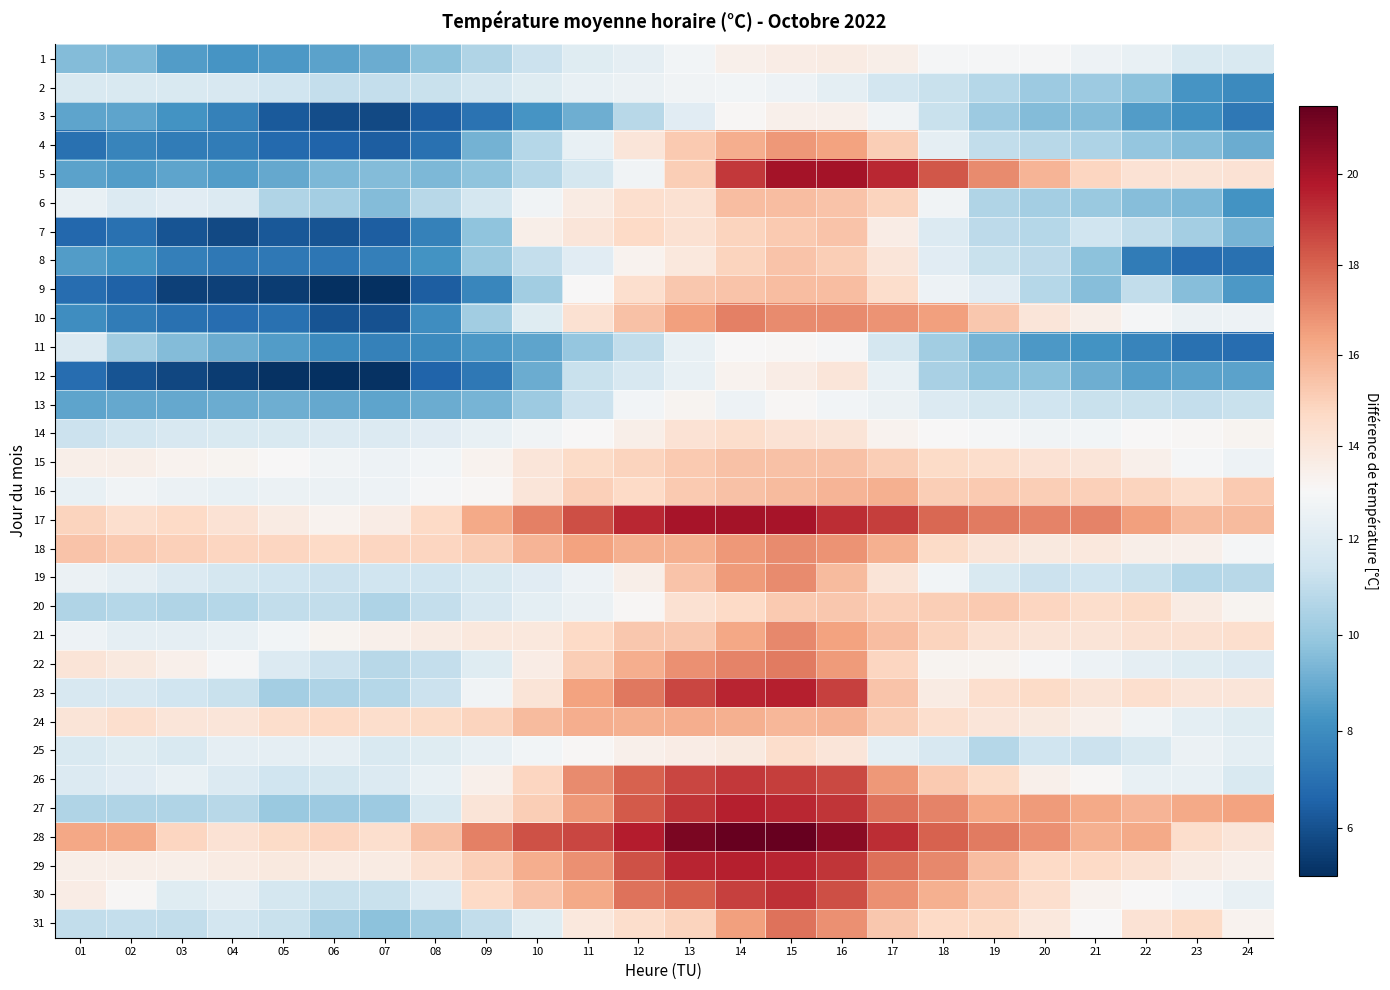

Reading left to right, extract all data points from this chart.

1: 01=9.5	02=9.4	03=8.5	04=8.3	05=8.4	06=8.7	07=9.0	08=9.7	09=10.6	10=11.3	11=12.0	12=12.3	13=12.8	14=13.4	15=13.6	16=13.7	17=13.5	18=12.9	19=12.9	20=12.9	21=12.6	22=12.4	23=11.8	24=11.8
2: 01=11.8	02=11.8	03=11.8	04=11.7	05=11.4	06=11.1	07=11.1	08=11.2	09=11.6	10=12.0	11=12.4	12=12.5	13=12.7	14=12.8	15=12.6	16=12.2	17=11.5	18=11.2	19=10.7	20=10.1	21=10.1	22=9.7	23=8.3	24=7.9
3: 01=8.8	02=8.8	03=8.2	04=7.6	05=6.3	06=5.9	07=5.8	08=6.4	09=7.1	10=8.3	11=9.1	12=10.8	13=12.1	14=13.1	15=13.4	16=13.4	17=12.7	18=11.2	19=10.1	20=9.5	21=9.5	22=8.5	23=8.1	24=7.3
4: 01=7.0	02=7.7	03=7.4	04=7.4	05=6.8	06=6.6	07=6.4	08=7.0	09=9.2	10=10.7	11=12.4	12=14.0	13=15.2	14=16.1	15=16.7	16=16.4	17=15.1	18=12.3	19=11.0	20=10.8	21=10.5	22=9.9	23=9.5	24=9.0
5: 01=8.7	02=8.5	03=8.8	04=8.5	05=8.9	06=9.4	07=9.5	08=9.4	09=9.8	10=10.7	11=11.6	12=12.7	13=15.1	14=19.0	15=20.1	16=20.1	17=19.4	18=18.3	19=17.0	20=15.9	21=14.8	22=14.2	23=14.1	24=14.2
6: 01=12.4	02=11.9	03=12.1	04=11.9	05=10.6	06=10.3	07=9.5	08=10.8	09=11.6	10=12.7	11=13.7	12=14.4	13=14.3	14=15.6	15=15.6	16=15.4	17=14.9	18=12.7	19=10.6	20=10.3	21=10.0	22=9.6	23=9.4	24=8.2
7: 01=6.7	02=7.0	03=6.1	04=5.8	05=6.2	06=6.1	07=6.4	08=7.6	09=9.8	10=13.5	11=14.0	12=14.7	13=14.3	14=14.9	15=15.2	16=15.4	17=13.6	18=11.9	19=10.9	20=10.7	21=11.4	22=11.0	23=10.3	24=9.3
8: 01=8.5	02=8.2	03=7.5	04=7.3	05=7.3	06=7.2	07=7.5	08=8.2	09=10.0	10=11.1	11=12.1	12=13.3	13=13.9	14=14.9	15=15.4	16=15.1	17=14.0	18=12.1	19=11.2	20=10.9	21=9.7	22=7.4	23=6.9	24=7.0
9: 01=6.9	02=6.5	03=5.5	04=5.5	05=5.4	06=5.0	07=4.9	08=6.4	09=7.8	10=10.2	11=13.0	12=14.4	13=15.3	14=15.4	15=15.6	16=15.6	17=14.5	18=12.6	19=12.1	20=10.7	21=9.6	22=11.0	23=9.6	24=8.4
10: 01=8.0	02=7.4	03=7.0	04=6.9	05=7.0	06=6.1	07=6.0	08=8.0	09=10.2	10=12.0	11=14.3	12=15.5	13=16.5	14=17.3	15=17.0	16=17.0	17=16.8	18=16.5	19=15.3	20=14.0	21=13.5	22=12.9	23=12.5	24=12.6
11: 01=11.9	02=10.2	03=9.5	04=9.0	05=8.5	06=7.9	07=7.6	08=7.9	09=8.4	10=8.8	11=9.9	12=11.0	13=12.4	14=13.0	15=13.1	16=12.9	17=11.6	18=10.2	19=9.3	20=8.4	21=8.2	22=7.7	23=7.0	24=6.9
12: 01=6.9	02=6.1	03=5.7	04=5.4	05=5.1	06=5.0	07=5.1	08=6.6	09=7.3	10=9.0	11=11.2	12=11.7	13=12.4	14=13.3	15=13.6	16=14.0	17=12.4	18=10.4	19=9.8	20=9.7	21=9.1	22=8.6	23=8.7	24=8.7
13: 01=8.8	02=8.9	03=8.9	04=9.0	05=9.1	06=8.9	07=8.8	08=9.0	09=9.3	10=10.1	11=11.3	12=12.8	13=13.2	14=12.6	15=13.1	16=12.8	17=12.5	18=11.9	19=11.6	20=11.4	21=11.2	22=11.2	23=11.1	24=11.2
14: 01=11.3	02=11.5	03=11.7	04=11.8	05=11.8	06=11.9	07=11.9	08=12.1	09=12.4	10=12.7	11=13.0	12=13.5	13=14.2	14=14.5	15=14.2	16=14.1	17=13.3	18=13.0	19=12.9	20=12.7	21=12.8	22=13.0	23=13.1	24=13.2
15: 01=13.5	02=13.5	03=13.3	04=13.2	05=13.0	06=12.7	07=12.6	08=12.8	09=13.3	10=14.0	11=14.6	12=14.9	13=15.2	14=15.5	15=15.5	16=15.5	17=15.1	18=14.6	19=14.5	20=14.2	21=14.0	22=13.4	23=12.9	24=12.6
16: 01=12.4	02=12.7	03=12.5	04=12.4	05=12.5	06=12.5	07=12.6	08=12.9	09=13.1	10=14.0	11=15.0	12=14.7	13=15.2	14=15.5	15=15.7	16=15.9	17=16.0	18=15.1	19=15.2	20=15.1	21=15.0	22=14.9	23=14.5	24=15.2
17: 01=14.9	02=14.4	03=14.7	04=14.2	05=13.7	06=13.3	07=13.6	08=14.7	09=16.2	10=17.3	11=18.5	12=19.4	13=20.0	14=20.1	15=20.0	16=19.3	17=18.9	18=17.9	19=17.4	20=17.2	21=17.2	22=16.5	23=15.7	24=15.7
18: 01=15.4	02=15.2	03=15.0	04=14.8	05=14.8	06=14.7	07=14.8	08=14.8	09=15.1	10=15.9	11=16.4	12=16.0	13=16.0	14=16.7	15=17.0	16=16.8	17=16.0	18=14.6	19=14.1	20=13.8	21=13.9	22=13.5	23=13.4	24=12.9
19: 01=12.5	02=12.3	03=11.9	04=11.6	05=11.4	06=11.3	07=11.4	08=11.4	09=11.8	10=12.1	11=12.6	12=13.5	13=15.4	14=16.6	15=17.0	16=15.7	17=14.1	18=12.8	19=11.8	20=11.3	21=11.4	22=11.2	23=10.7	24=10.8
20: 01=10.6	02=10.7	03=10.6	04=10.7	05=11.0	06=11.0	07=10.5	08=11.1	09=11.7	10=12.2	11=12.5	12=13.1	13=14.3	14=14.7	15=15.2	16=15.3	17=15.0	18=15.1	19=15.2	20=14.8	21=14.5	22=14.6	23=13.7	24=13.2
21: 01=12.6	02=12.3	03=12.3	04=12.4	05=12.8	06=13.2	07=13.4	08=13.7	09=13.9	10=13.9	11=14.7	12=15.3	13=15.3	14=16.3	15=17.1	16=16.4	17=15.6	18=14.9	19=14.3	20=14.1	21=14.1	22=14.3	23=14.3	24=14.4
22: 01=14.1	02=13.8	03=13.4	04=12.9	05=11.9	06=11.3	07=10.8	08=11.1	09=12.0	10=13.6	11=15.1	12=16.1	13=16.9	14=17.2	15=17.4	16=16.6	17=14.8	18=13.2	19=13.2	20=12.9	21=12.6	22=12.3	23=12.0	24=11.9
23: 01=11.7	02=11.7	03=11.4	04=11.2	05=10.3	06=10.5	07=10.7	08=11.3	09=12.7	10=14.1	11=16.4	12=17.5	13=18.7	14=19.5	15=19.6	16=18.8	17=15.4	18=13.7	19=14.4	20=14.6	21=14.1	22=14.4	23=14.0	24=14.0
24: 01=14.1	02=14.4	03=14.0	04=14.0	05=14.5	06=14.7	07=14.5	08=14.6	09=14.9	10=15.7	11=16.1	12=16.0	13=16.1	14=16.0	15=15.8	16=15.9	17=15.1	18=14.4	19=14.0	20=13.8	21=13.4	22=12.7	23=12.2	24=12.0
25: 01=11.8	02=12.0	03=11.8	04=12.3	05=12.3	06=12.3	07=11.8	08=12.0	09=12.4	10=12.8	11=13.1	12=13.4	13=13.6	14=13.8	15=14.5	16=14.0	17=12.2	18=11.7	19=10.7	20=11.4	21=11.3	22=11.8	23=12.5	24=12.2
26: 01=11.9	02=12.1	03=12.4	04=11.9	05=11.4	06=11.6	07=11.9	08=12.4	09=13.4	10=14.8	11=17.0	12=18.0	13=18.7	14=19.0	15=18.9	16=18.6	17=16.7	18=15.2	19=14.6	20=13.4	21=13.1	22=12.4	23=12.4	24=11.8
27: 01=10.6	02=10.6	03=10.6	04=10.8	05=10.0	06=10.1	07=10.1	08=11.8	09=14.1	10=15.1	11=16.7	12=18.2	13=19.1	14=19.6	15=19.4	16=19.1	17=17.6	18=17.2	19=16.3	20=16.6	21=16.2	22=15.9	23=16.2	24=16.4
28: 01=16.3	02=16.2	03=14.8	04=14.2	05=14.6	06=14.8	07=14.4	08=15.5	09=17.3	10=18.4	11=18.7	12=19.7	13=21.0	14=21.5	15=21.5	16=20.7	17=19.3	18=18.0	19=17.4	20=16.9	21=16.0	22=16.2	23=14.5	24=14.0
29: 01=13.5	02=13.5	03=13.5	04=13.7	05=13.8	06=13.7	07=13.7	08=14.3	09=15.0	10=16.1	11=16.9	12=18.4	13=19.5	14=19.6	15=19.5	16=19.1	17=17.7	18=17.1	19=15.6	20=14.7	21=14.7	22=14.3	23=13.7	24=13.4
30: 01=13.6	02=13.1	03=12.0	04=12.3	05=11.6	06=11.2	07=11.2	08=11.9	09=14.7	10=15.4	11=16.2	12=17.6	13=18.1	14=18.8	15=19.2	16=18.5	17=16.9	18=16.0	19=15.2	20=14.4	21=13.3	22=13.0	23=12.8	24=12.4
31: 01=11.0	02=11.1	03=11.0	04=11.5	05=11.2	06=10.3	07=9.7	08=10.2	09=11.0	10=12.0	11=13.9	12=14.5	13=14.9	14=16.5	15=17.6	16=16.9	17=15.3	18=14.7	19=14.6	20=13.9	21=13.0	22=14.2	23=14.6	24=13.3